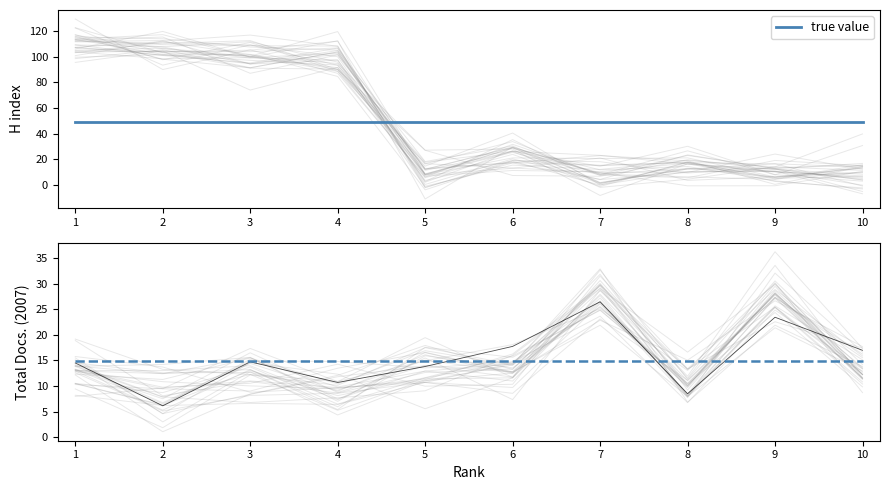

Rank the categories by true value value from lowest to highest.

1, 2, 3, 4, 5, 6, 7, 8, 9, 10